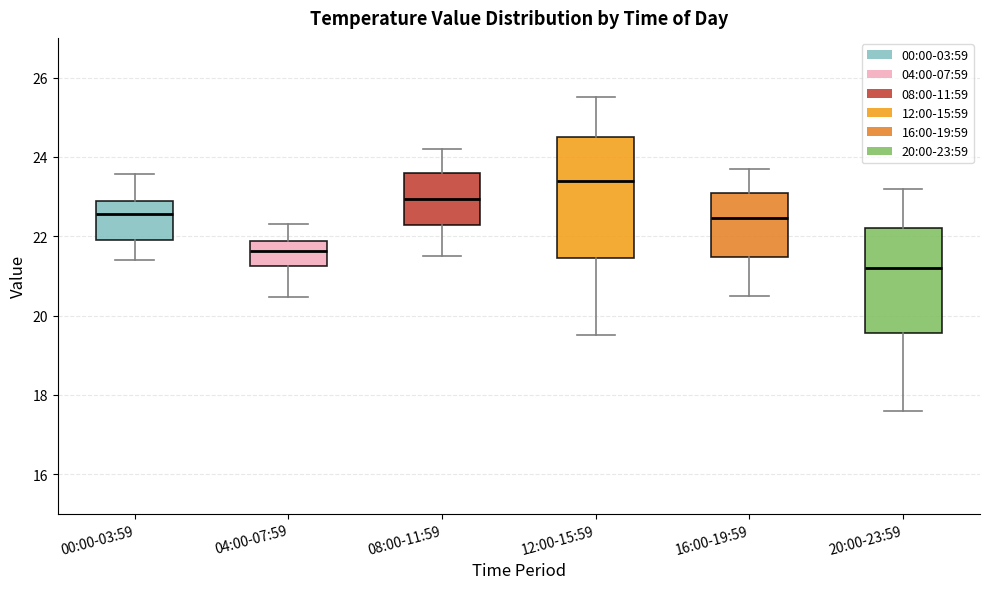

Which box has the highest median line?

12:00-15:59